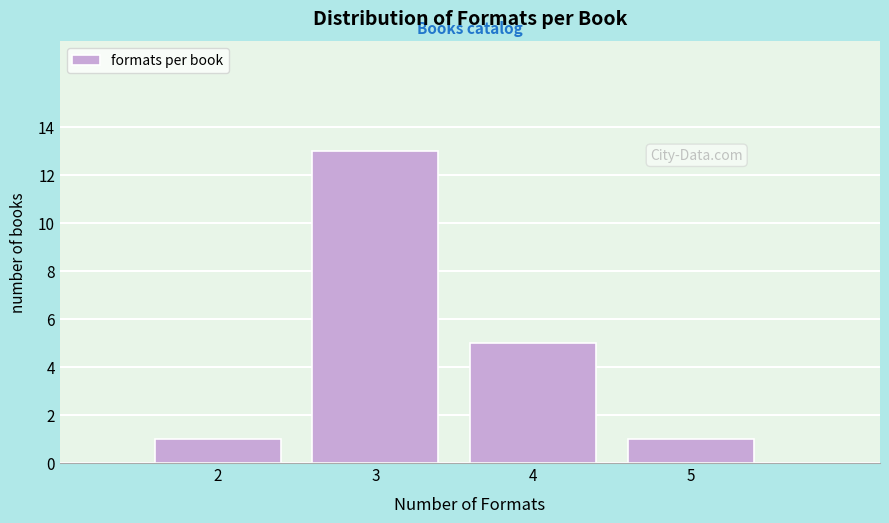

Reading right to left, what are all the values shown in this chart?

1	5	13	1